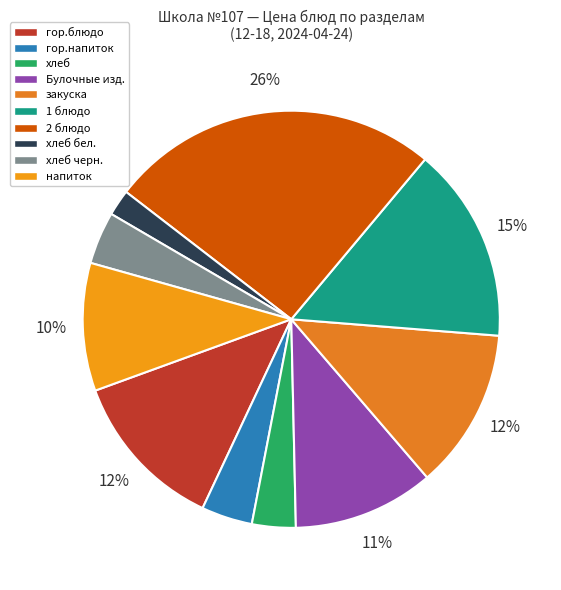

Which slice is the largest?

2 блюдо